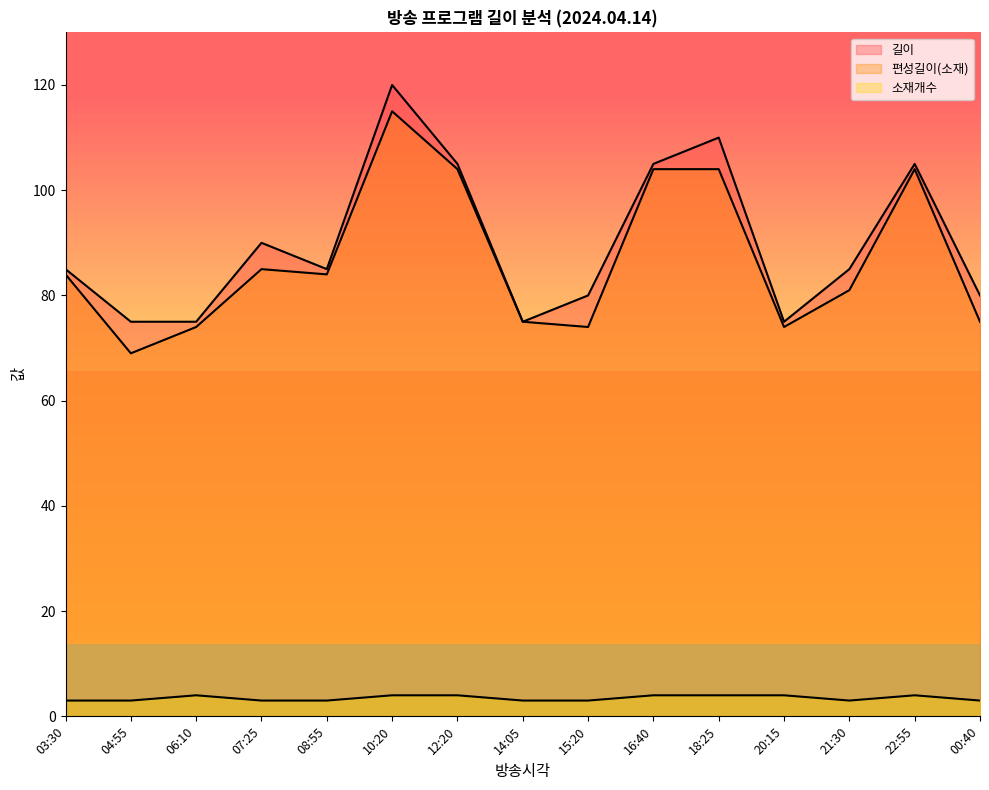

How many lines are shown in the chart?

3